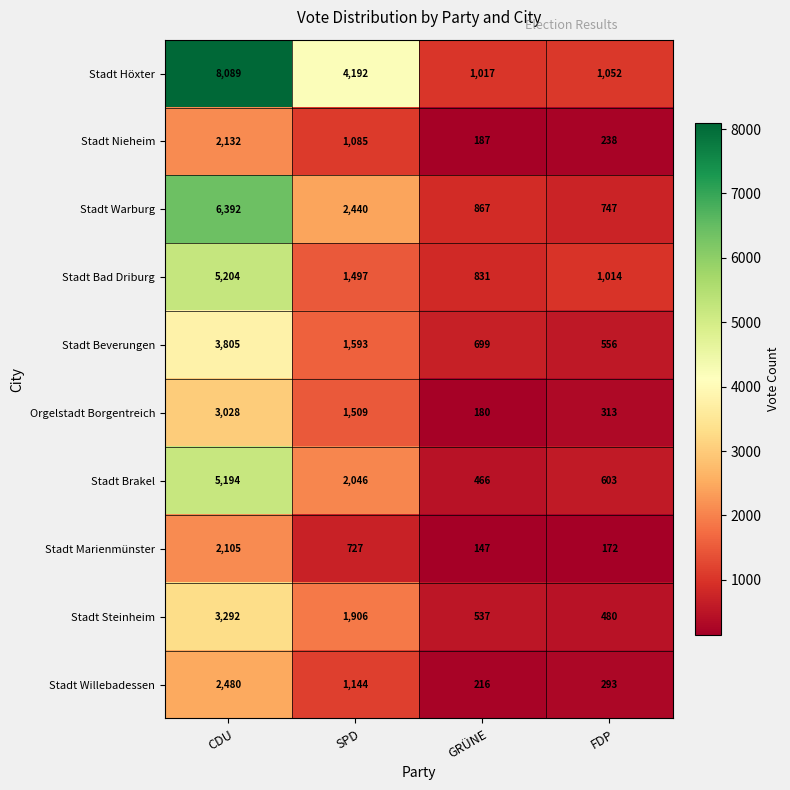

Count the number of categories in the chart.

4